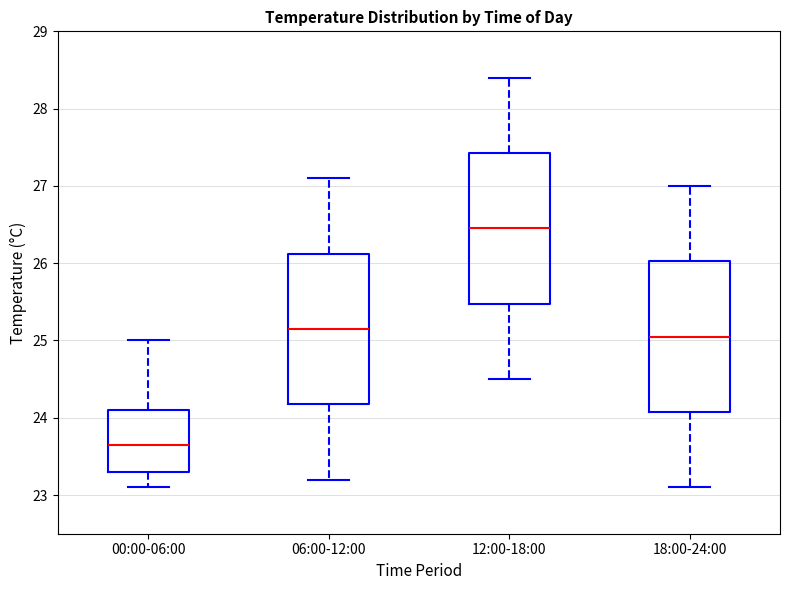

Where is the upper edge of the box for 06:00-12:00 on the y-axis? The values are not printed on the chart, so give them approximately, as read against the axis.

26.1